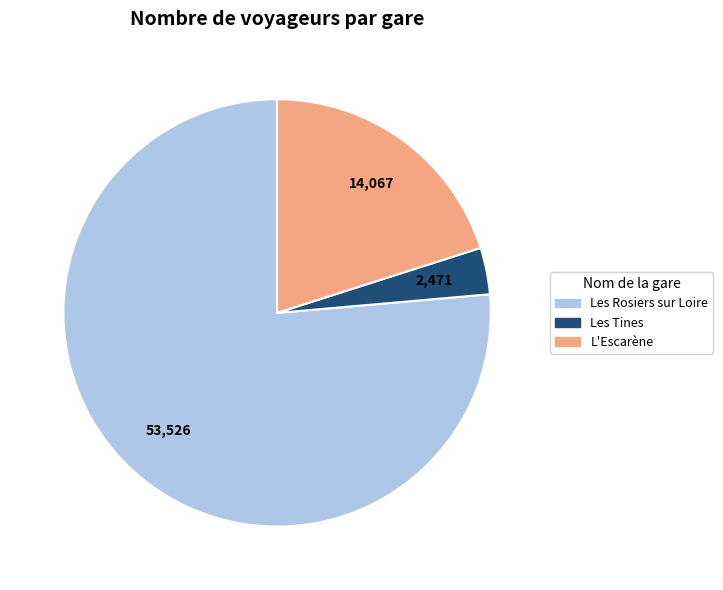

Is the sum of Les Tines and Les Rosiers sur Loire greater than half?

Yes